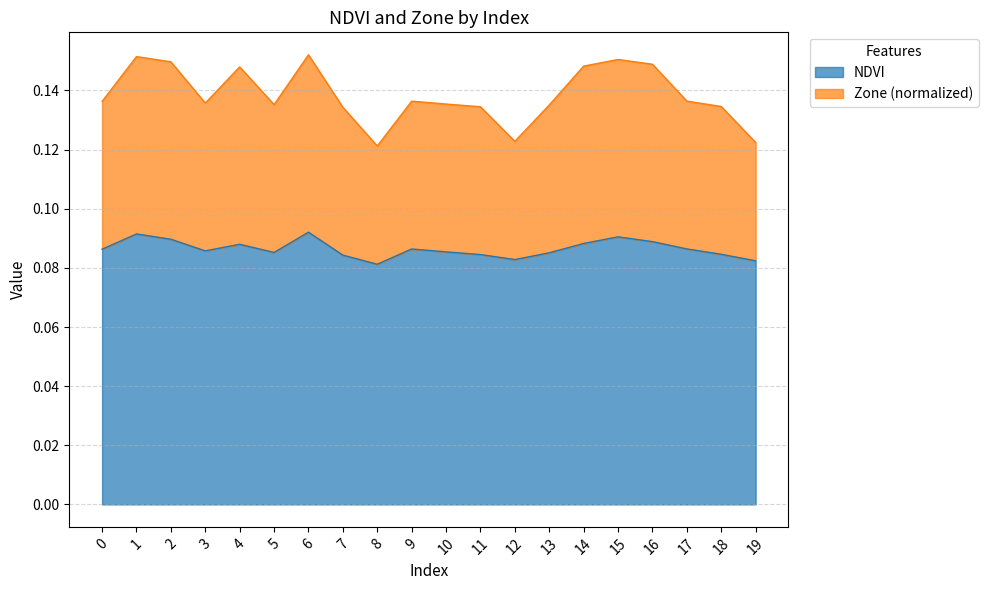

How many distinct data groups are displayed?

2